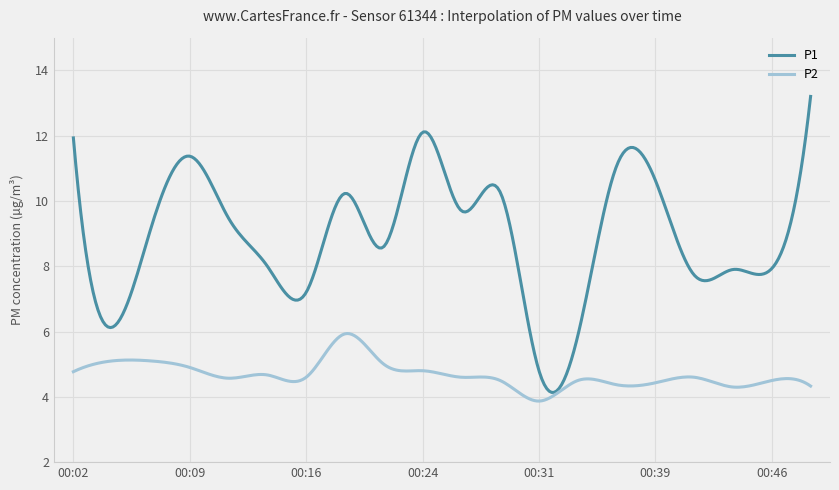

What is the minimum value shown in the chart?

3.9